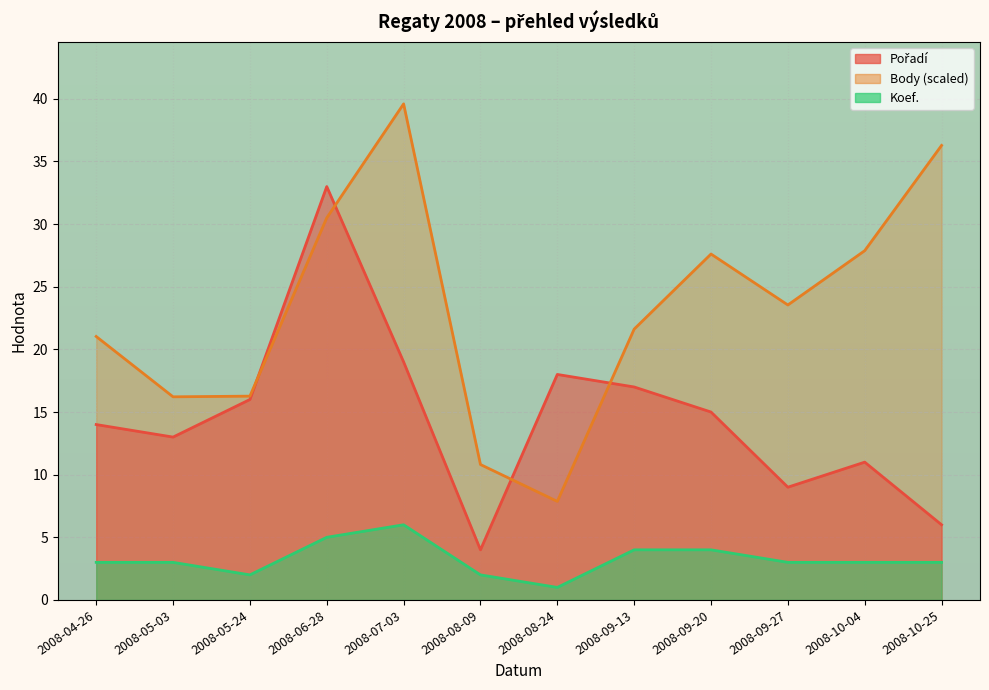

The value of Pořadí at 2008-09-13 is 29.5. True or false?

False